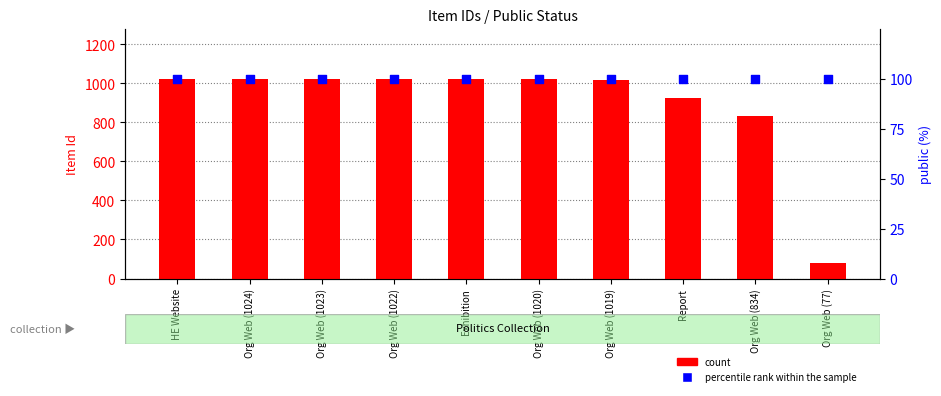

At which category is the sum across all series the highest?

HE Website